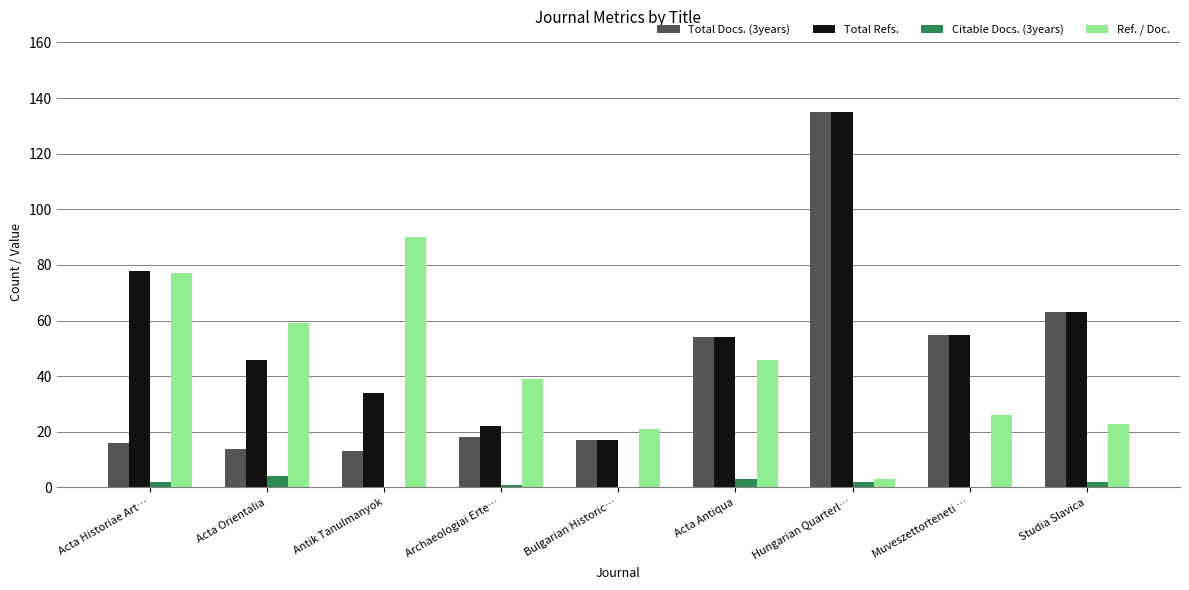

What is the sum of all Ref. / Doc. values?

384